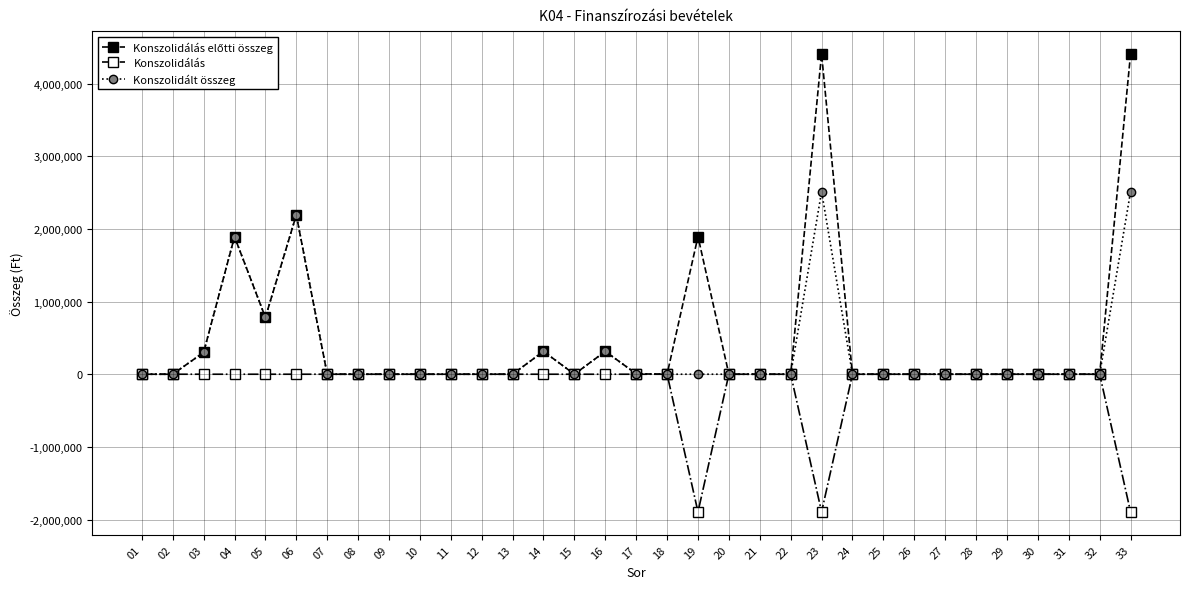

At which category does Konszolidált összeg reach its first local peak?

04